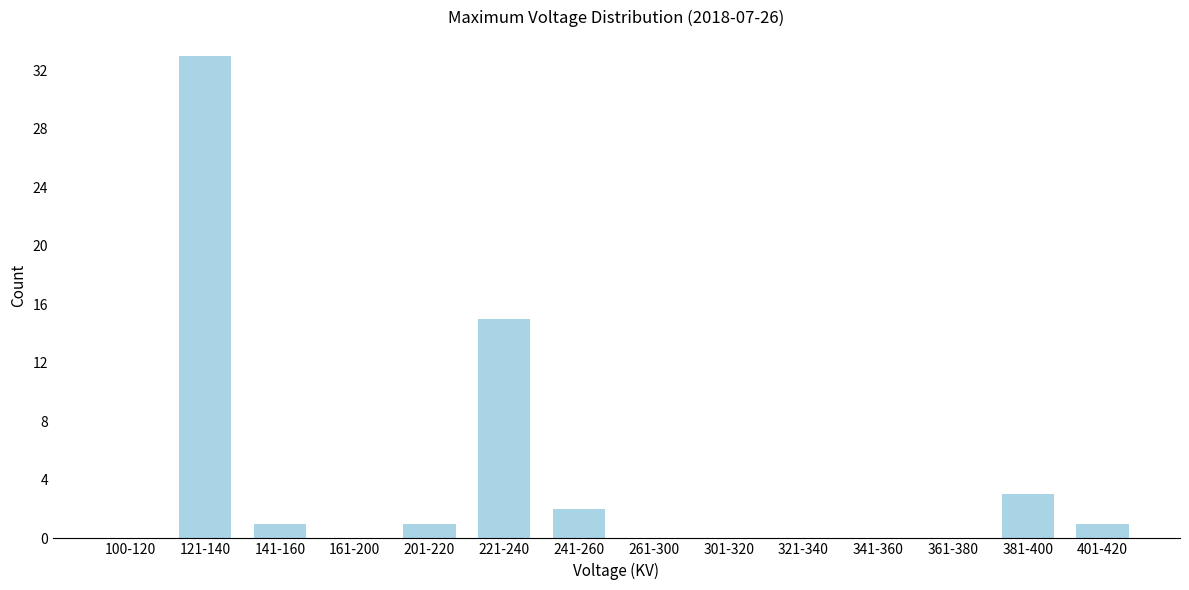

Reading left to right, transcribe all the data shown in this chart.

100-120=0	121-140=33	141-160=1	161-200=0	201-220=1	221-240=15	241-260=2	261-300=0	301-320=0	321-340=0	341-360=0	361-380=0	381-400=3	401-420=1